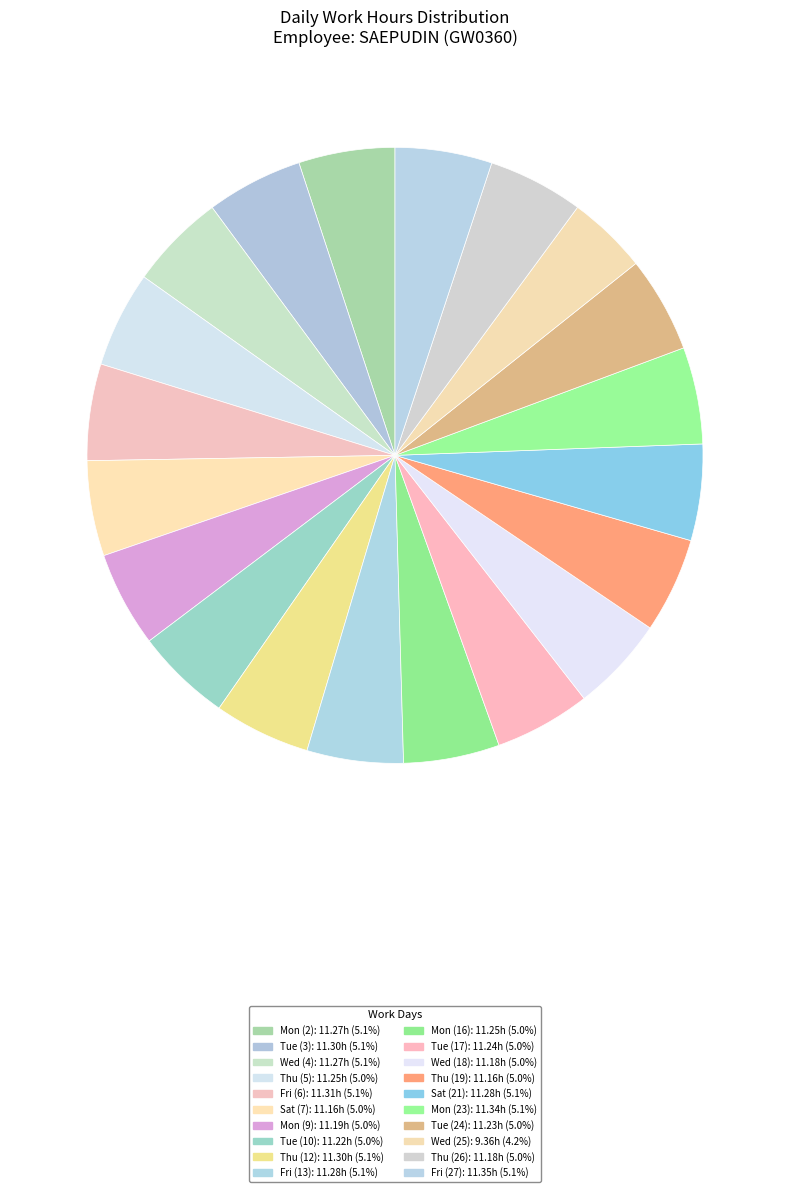

Is Thu (26) the majority of the pie?

No